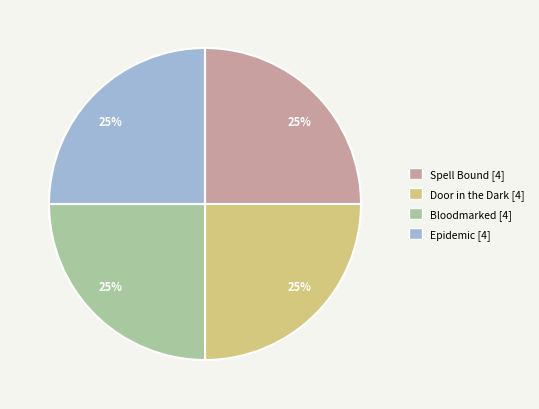

Is there any slice that represents more than half of the pie?

No